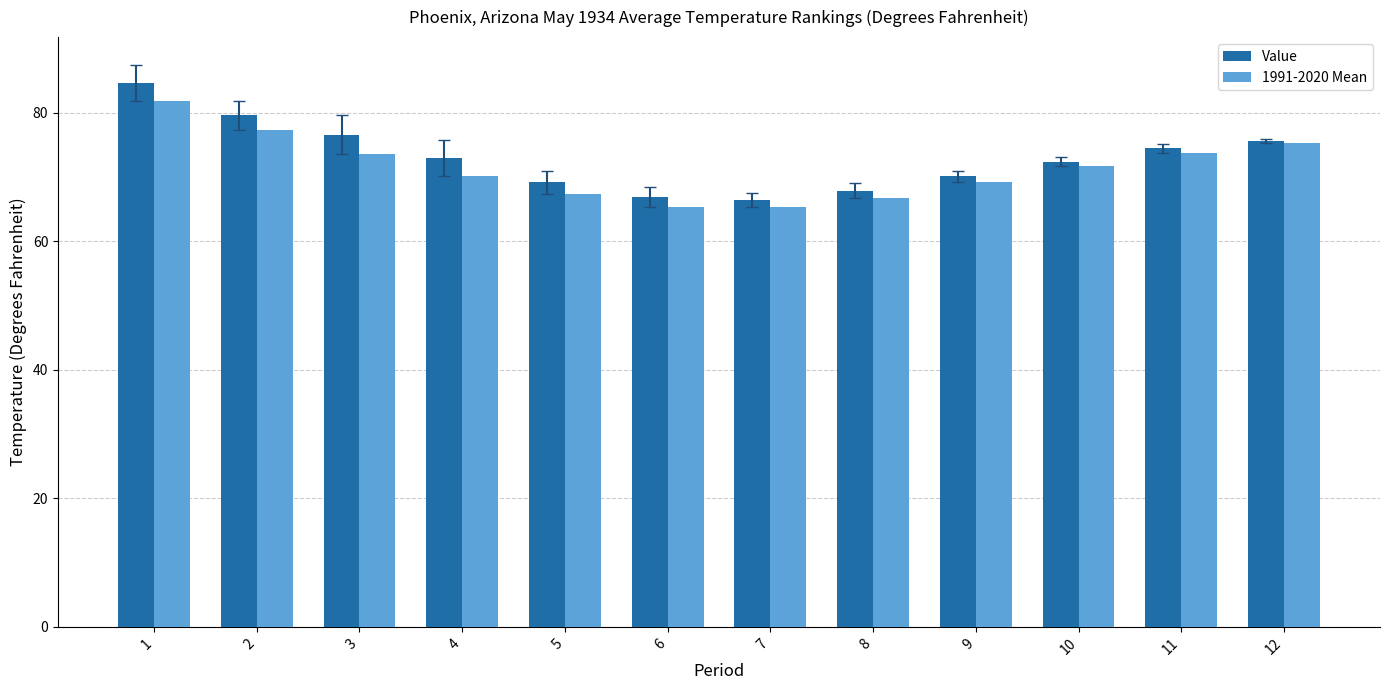

How many distinct data groups are displayed?

2